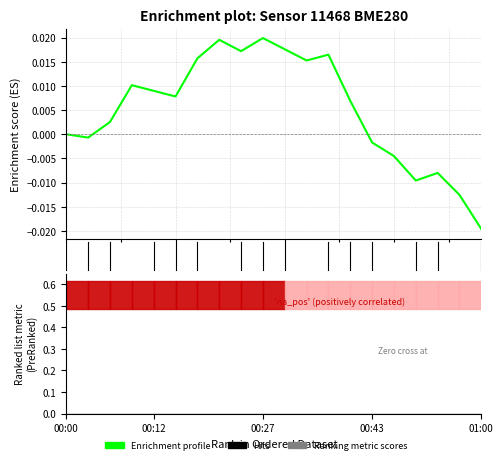

What position from the right is 15.0?

14